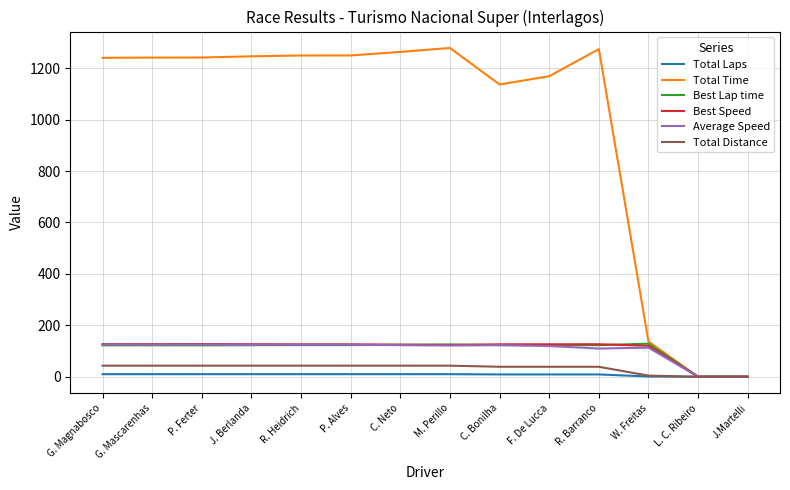

What is the difference between the highest and lowest values at C. Neto?

1253.3